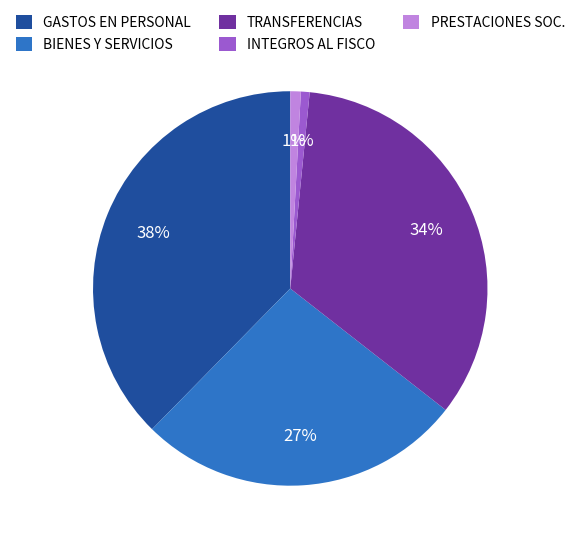

Combined, do BIENES Y SERVICIOS and INTEGROS AL FISCO account for over 50%?

No